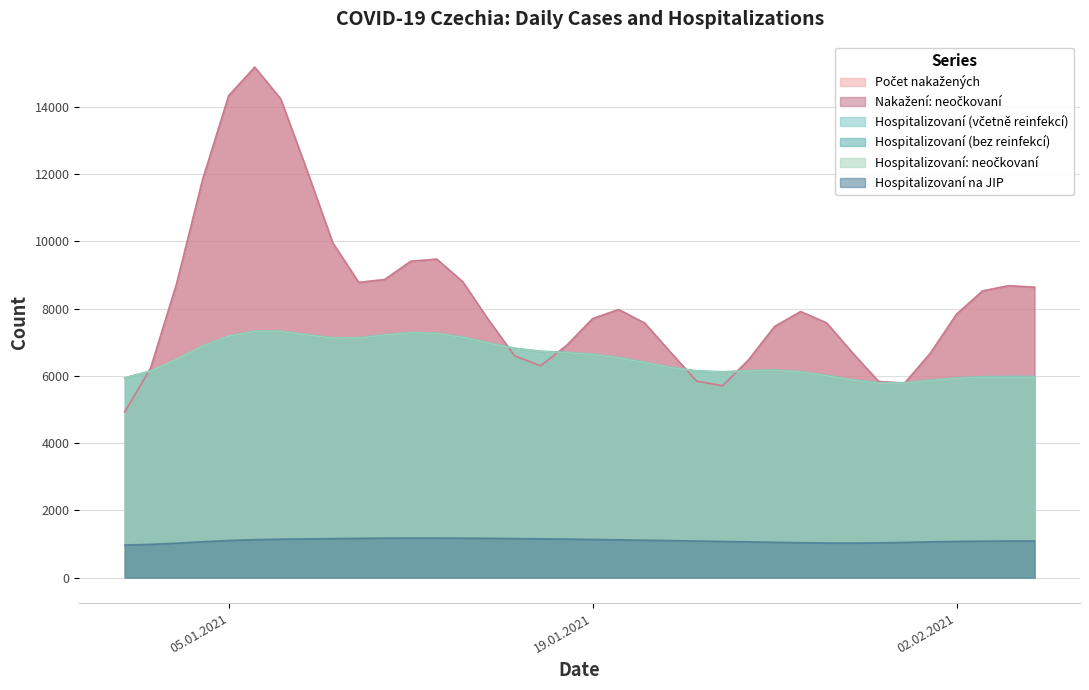

Is the value of Počet nakažených at 7 greater than the value of Hospitalizovaní na JIP at 25?

Yes